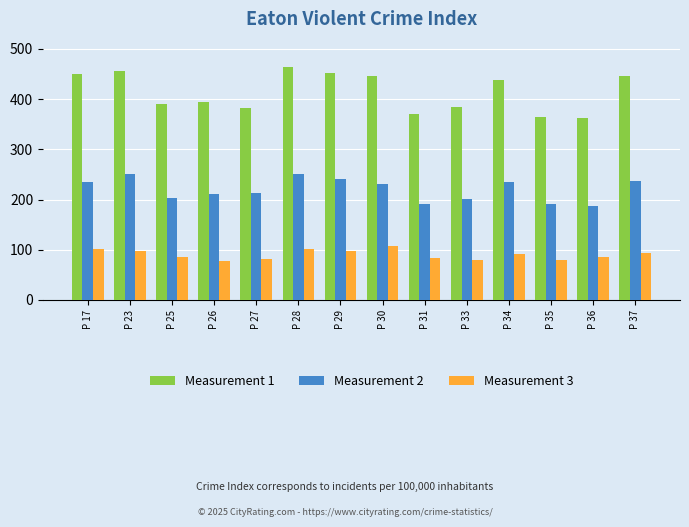

What is the value of the Measurement 1 bar at the 3rd from the left?

391.0